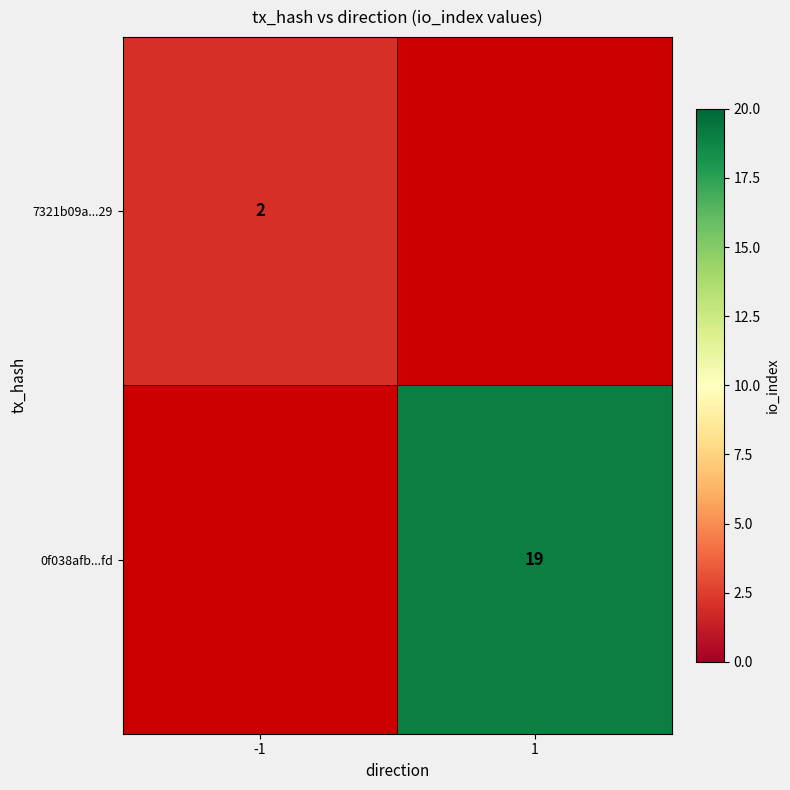

Between 1 and -1, which is larger?

-1